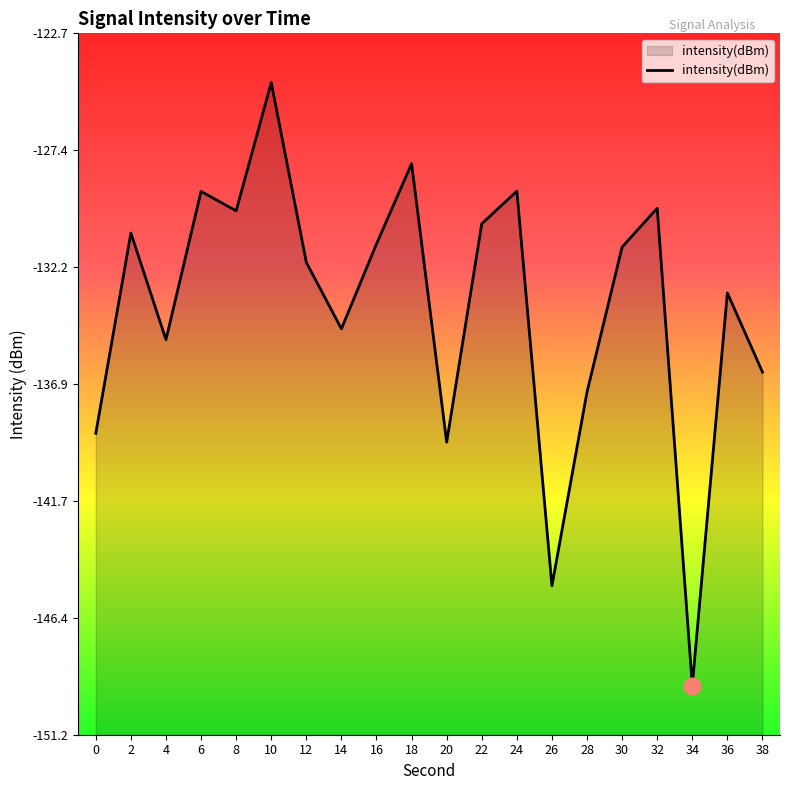

What is the smallest value displayed?

-149.2